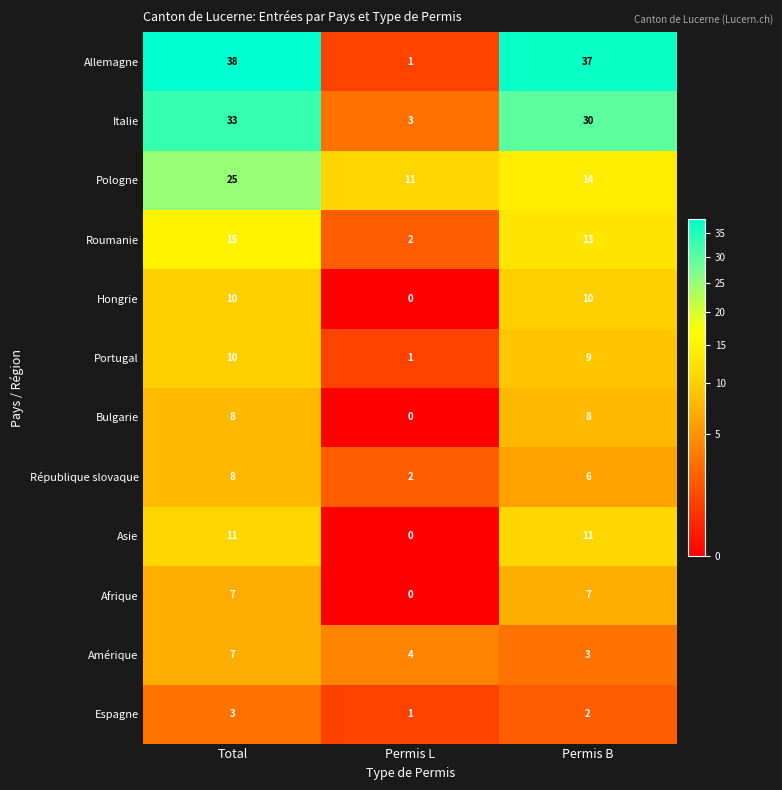

Which category has the highest value across all series?

Total